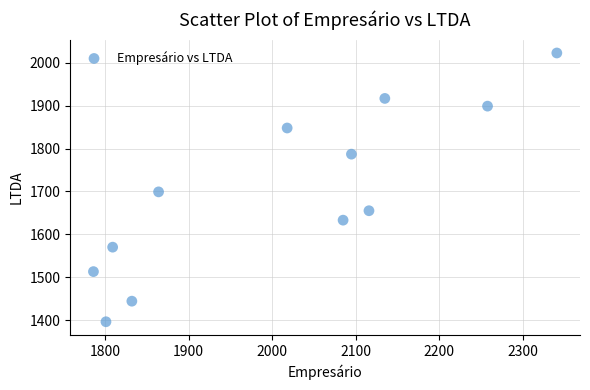

What Y value in the scatter plot is closest to 1709?

1699